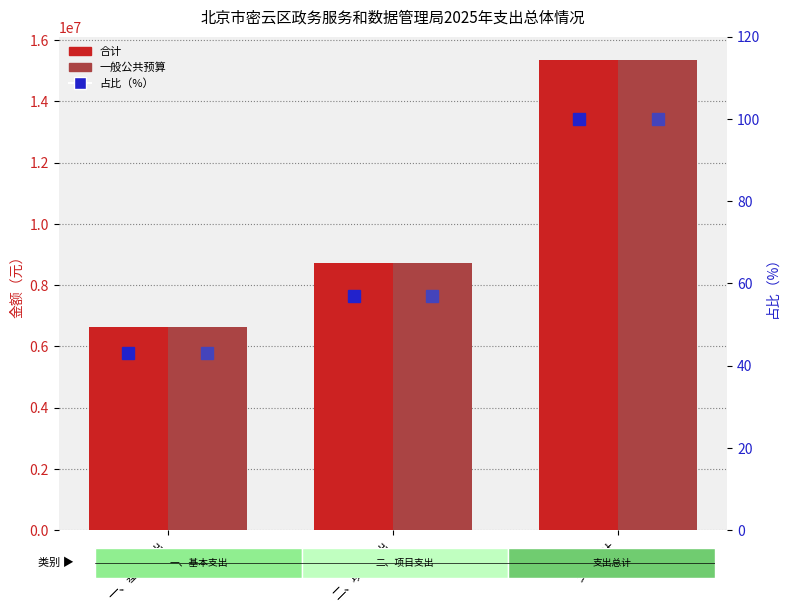

Are the bars grouped side by side (vs. stacked)?

Yes